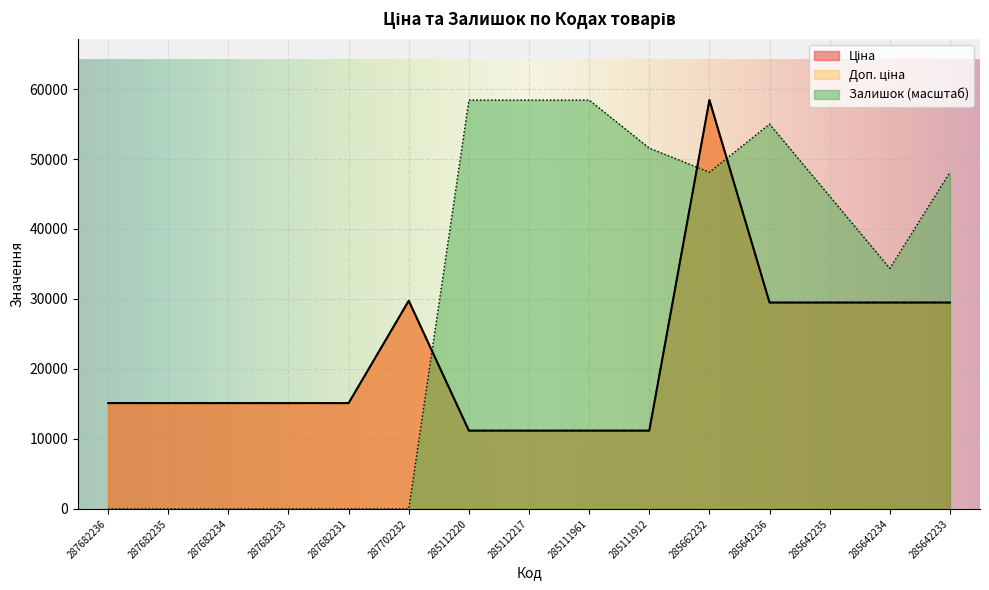

True or false: Ціна and Доп. ціна intersect in this chart.

False